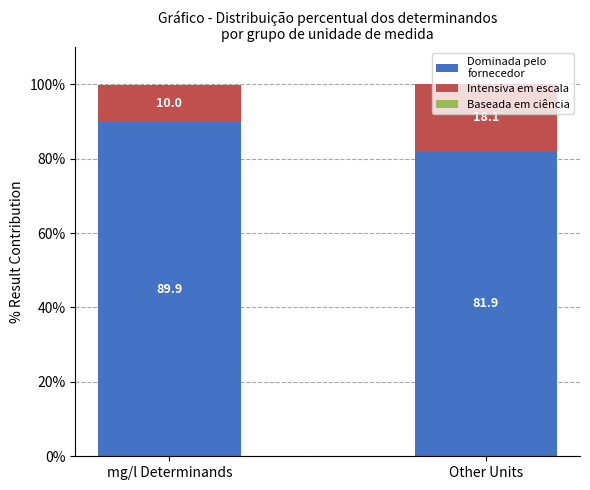

What is the total value across all series at Other Units?

100.0